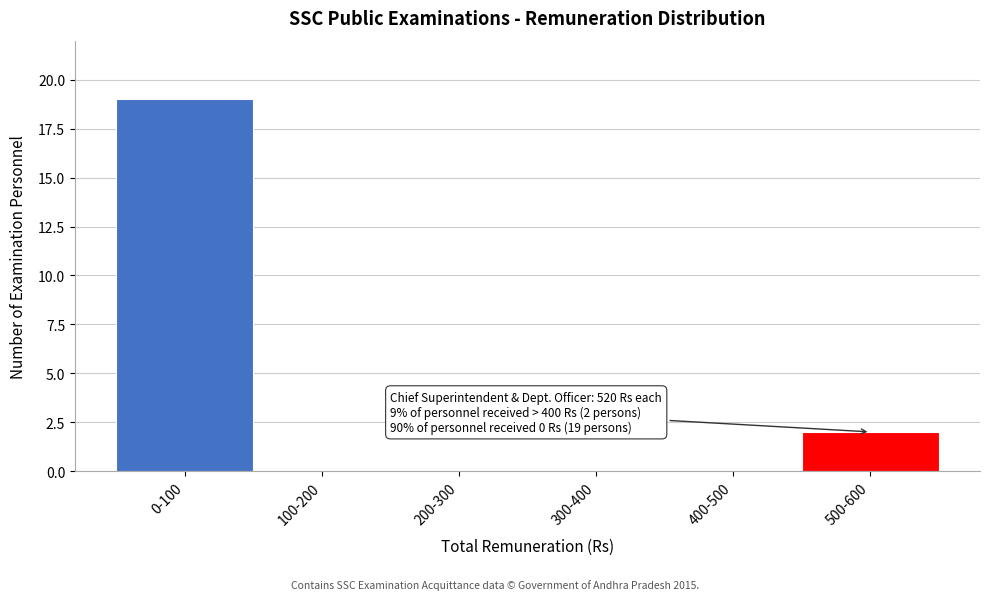

Reading left to right, extract all data points from this chart.

0-100=19	100-200=0	200-300=0	300-400=0	400-500=0	500-600=2